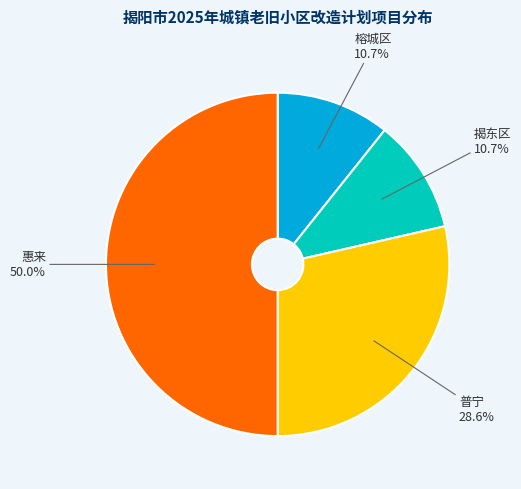

To the nearest percent, what is the difference between the 榕城区 and 惠来 slice percentages?

39%